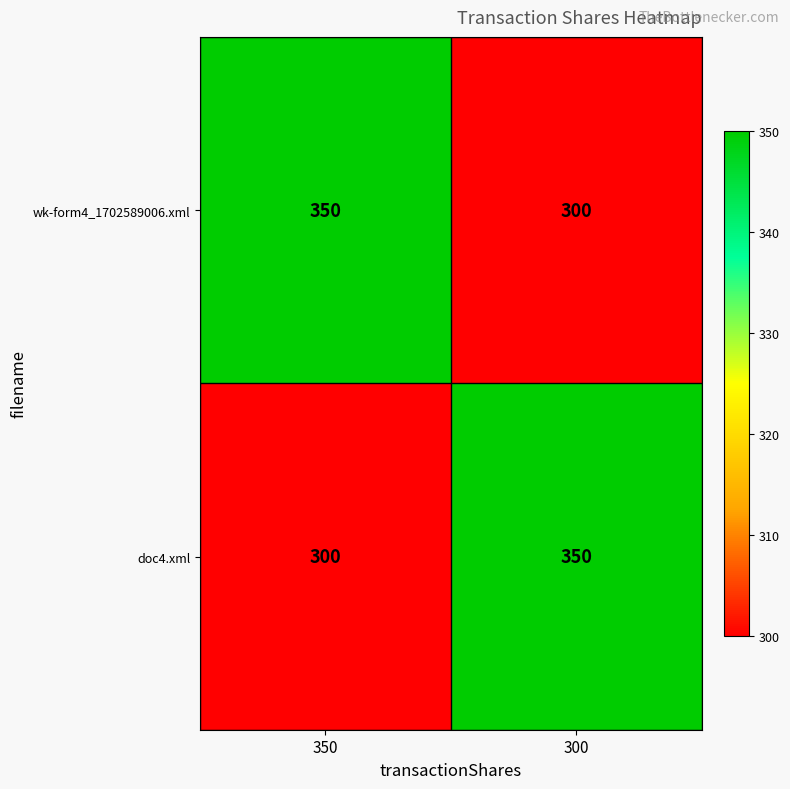

How many data points does each series have?

2